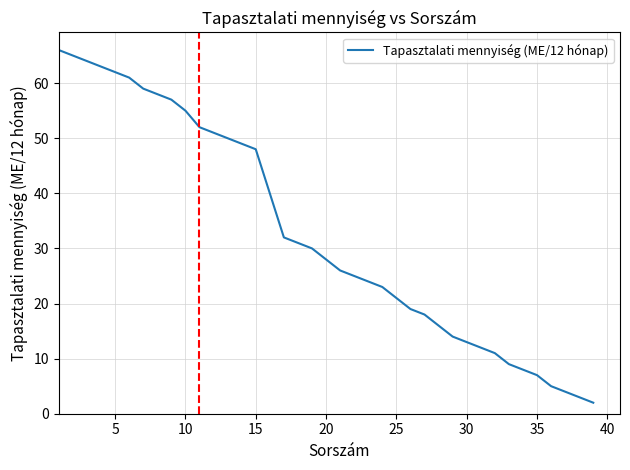

What is the greatest value displayed?

66